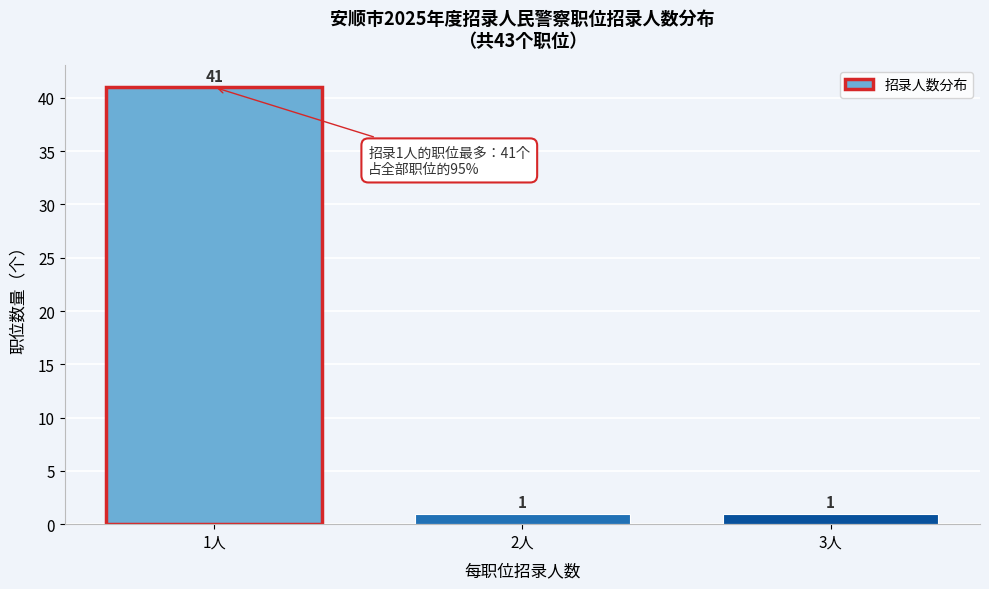

Reading right to left, extract all data points from this chart.

1	1	41